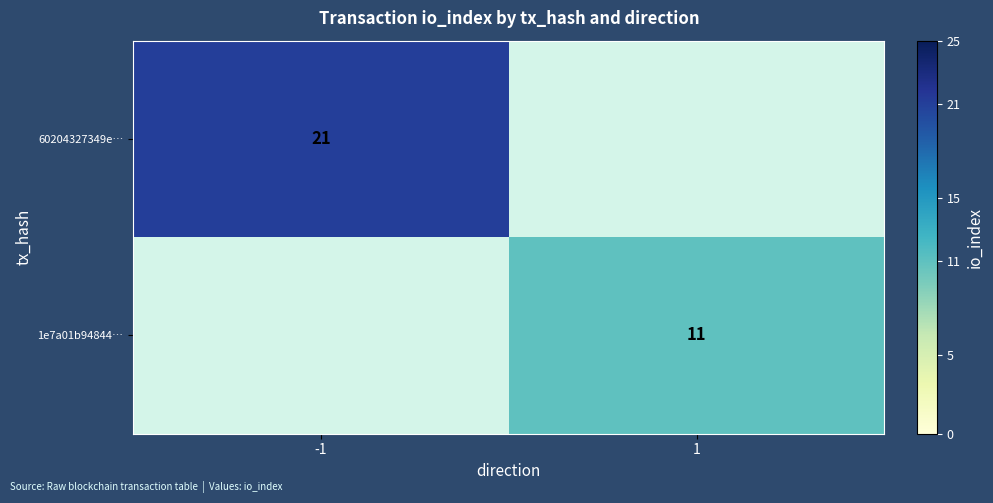

What is the spread (max minus min) of values at -1?

21